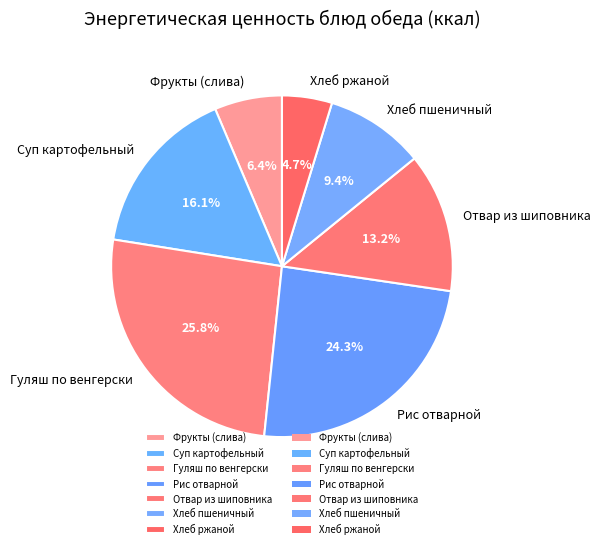

Which slice is the largest?

Гуляш по венгерски